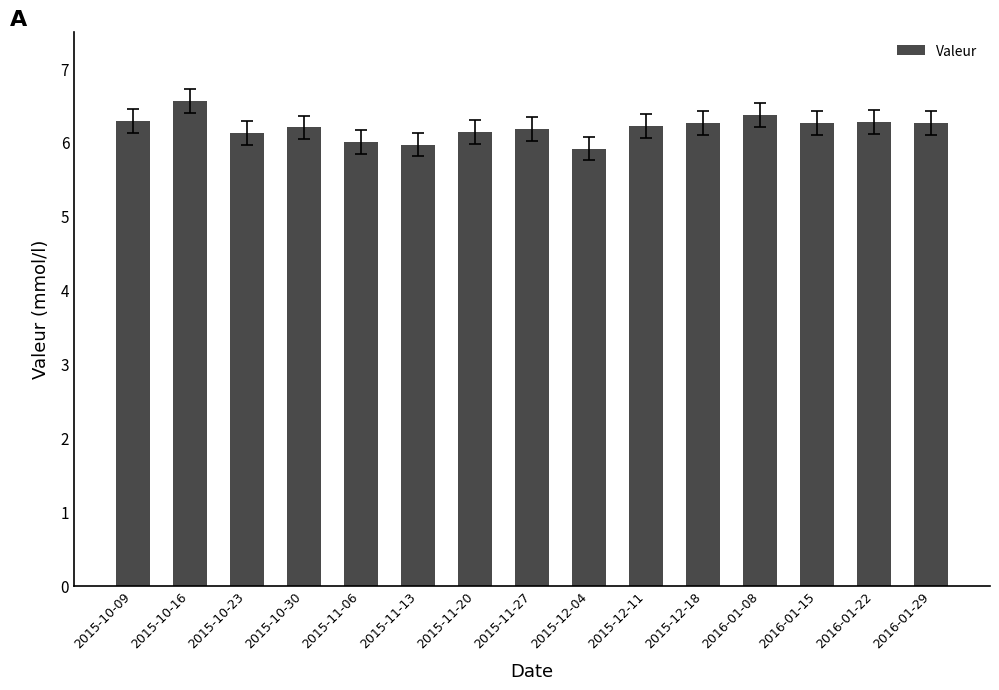

How many data points does each series have?

15